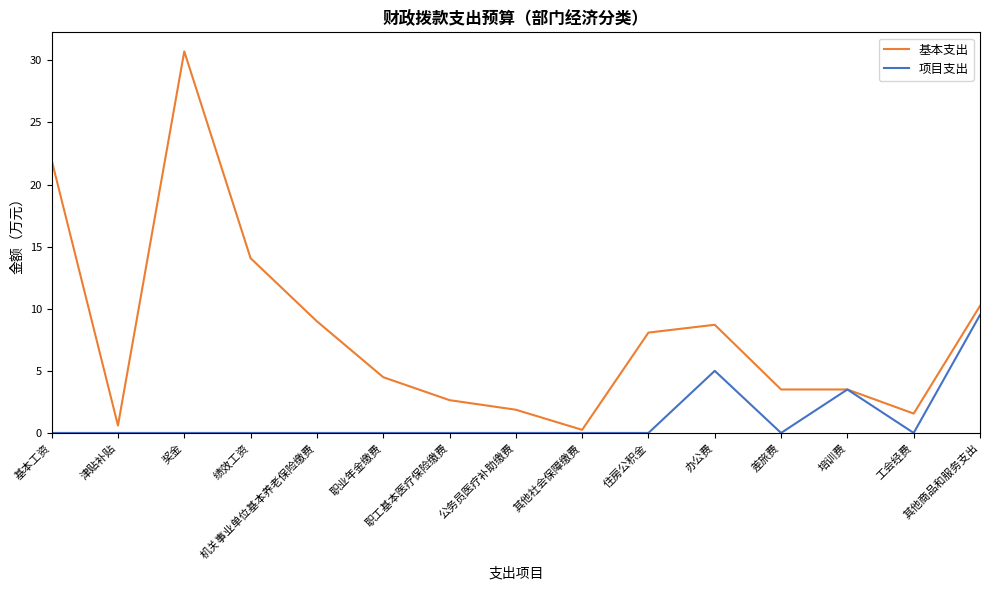

What is the sum of the 基本支出 values at 差旅费 and 职工基本医疗保险缴费?

6.1